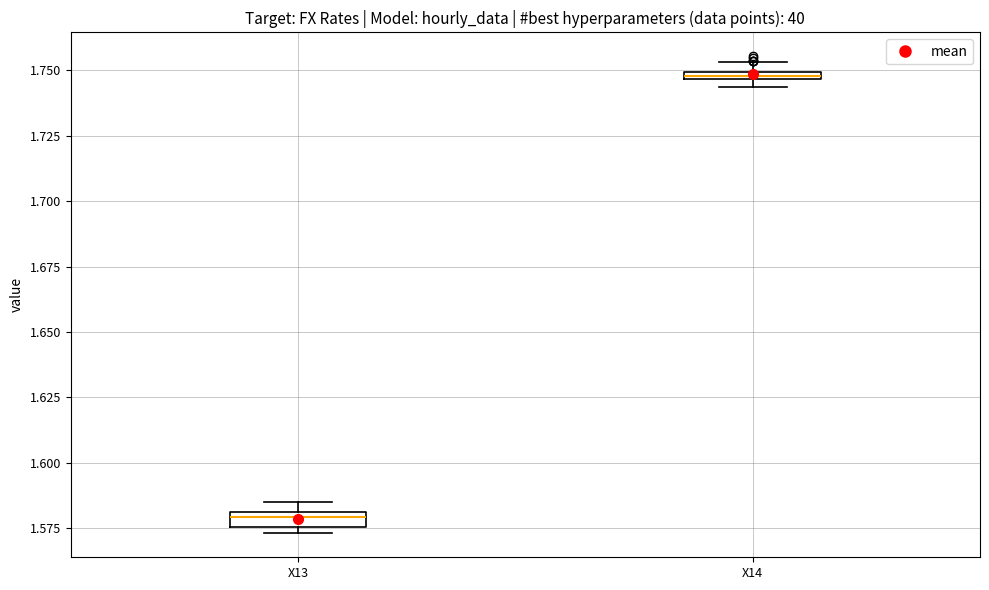

Which box has the lowest median line?

X13